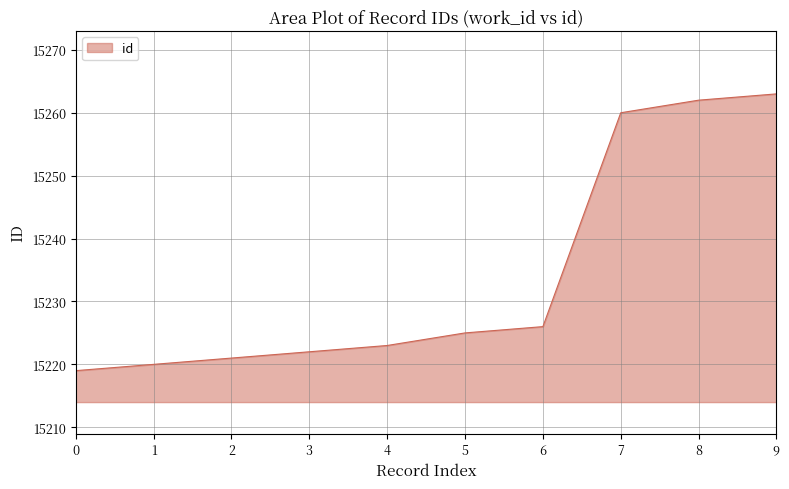

Rank the categories by value from highest to lowest.

9, 8, 7, 6, 5, 4, 3, 2, 1, 0